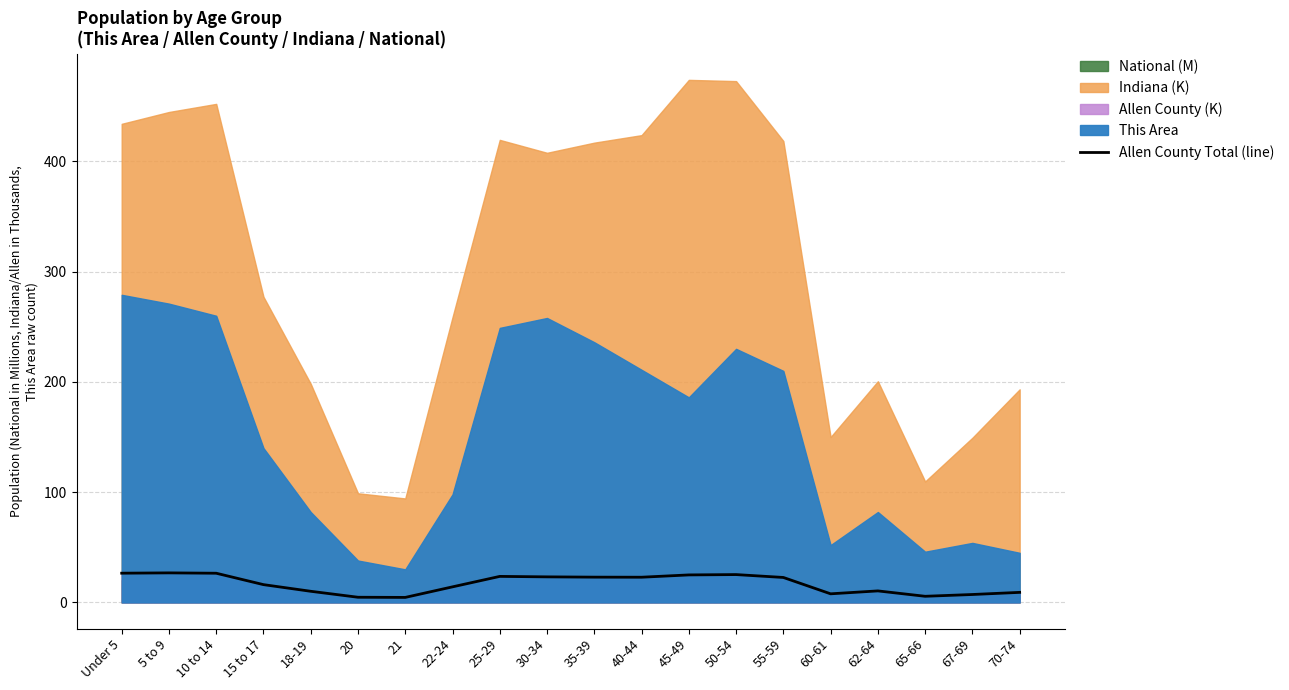

Rank the categories by value from lowest to highest.

21, 20, 65-66, 67-69, 60-61, 70-74, 18-19, 62-64, 22-24, 15 to 17, 55-59, 40-44, 35-39, 30-34, 25-29, 45-49, 50-54, 10 to 14, Under 5, 5 to 9